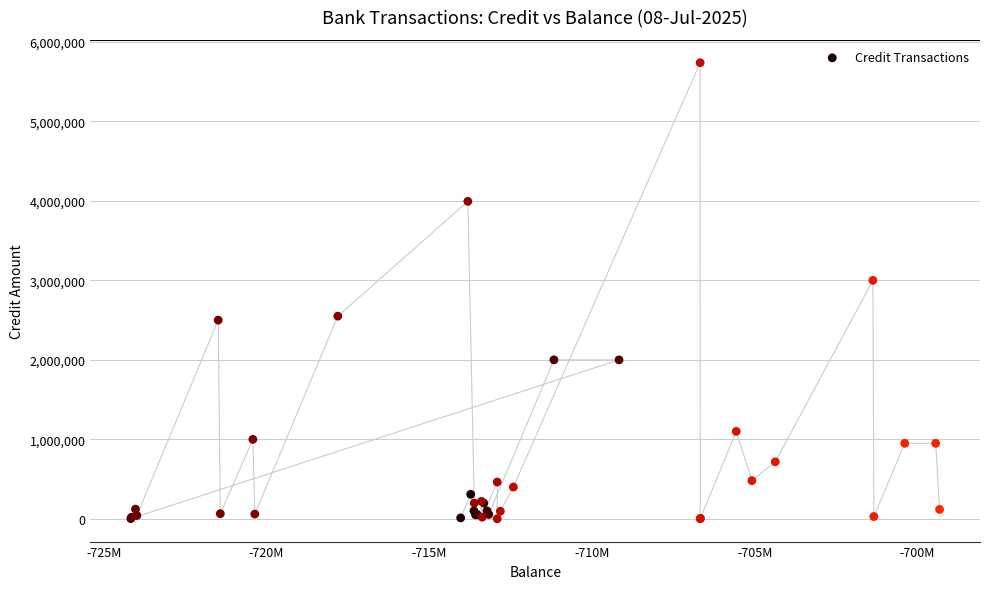

What Y value in the scatter plot is closest to 2869694?

3000000